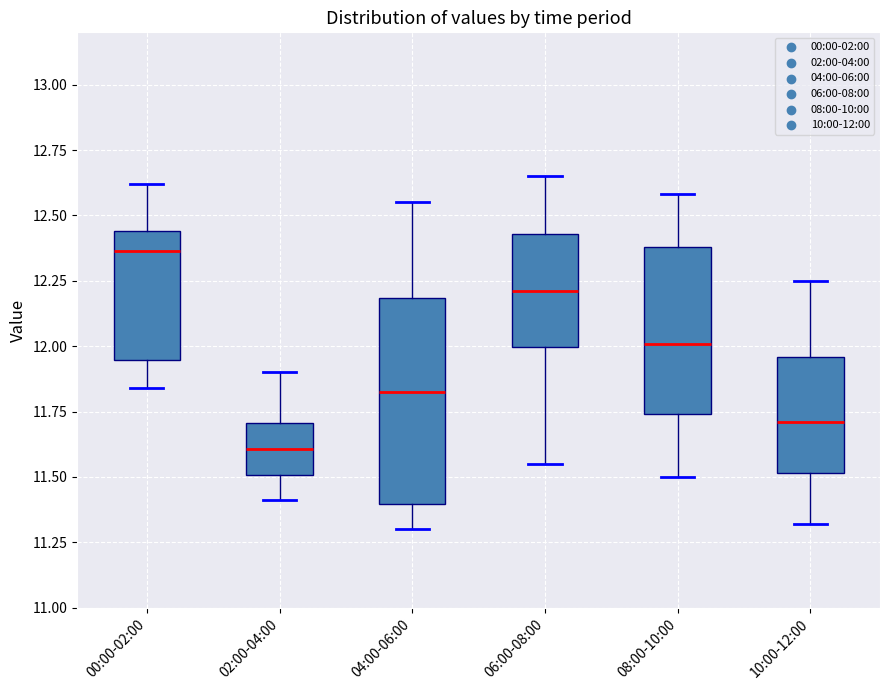

Reading left to right, transcribe this box plot: for each box, give where its median line is, the range the box spans, and where its two whiskers end, as read against the y-axis. The values are not printed on the chart, so give them approximately, as read against the axis.

00:00-02:00: median 12.35, box 11.95 to 12.45, whiskers 11.85 to 12.60
02:00-04:00: median 11.60, box 11.50 to 11.70, whiskers 11.40 to 11.90
04:00-06:00: median 11.85, box 11.40 to 12.20, whiskers 11.30 to 12.55
06:00-08:00: median 12.20, box 12.00 to 12.45, whiskers 11.55 to 12.65
08:00-10:00: median 12.00, box 11.75 to 12.40, whiskers 11.50 to 12.60
10:00-12:00: median 11.70, box 11.50 to 11.95, whiskers 11.30 to 12.25